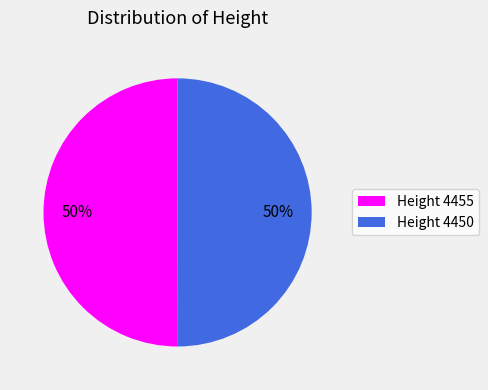

To the nearest percent, what percentage of the pie is Height 4455?

50%